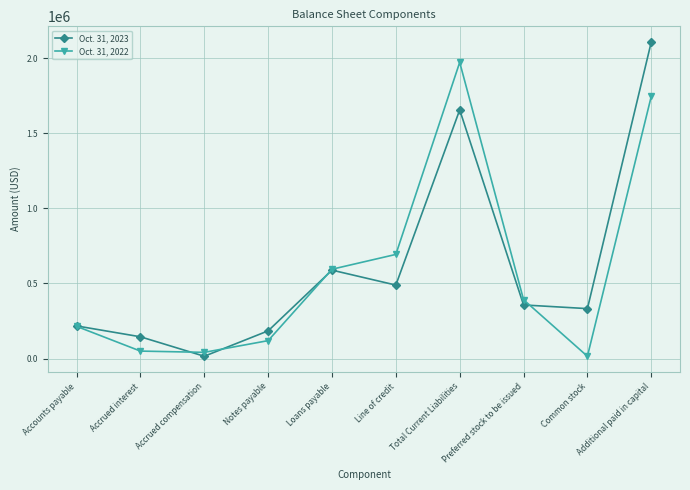

What is the difference between the maximum and minimum values in the Oct. 31, 2022 series?

1959285